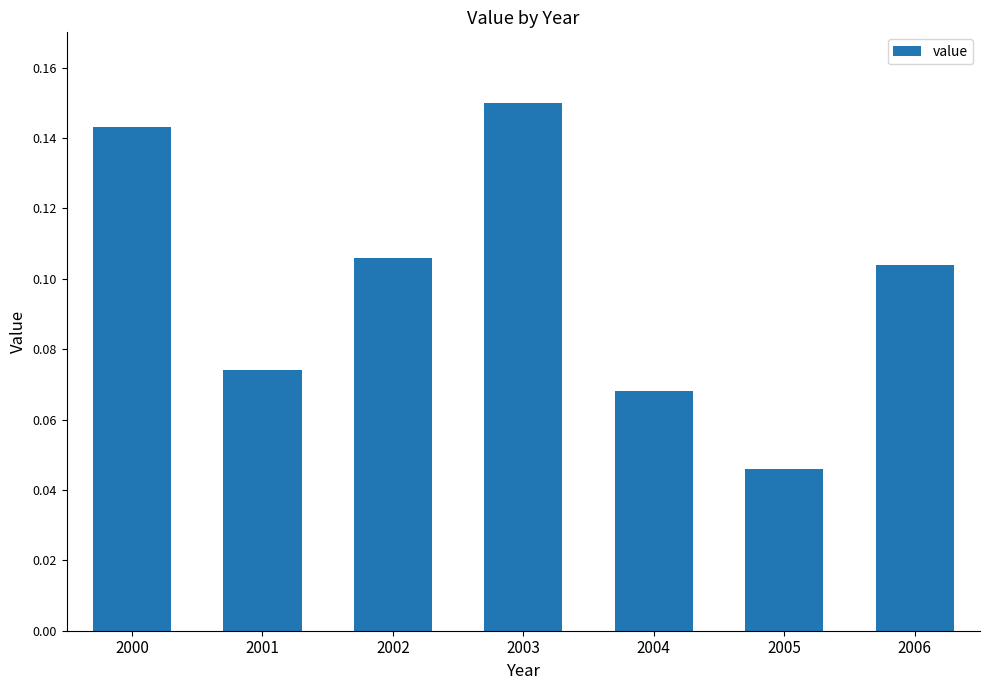

Between 2001 and 2002, which is larger?

2002